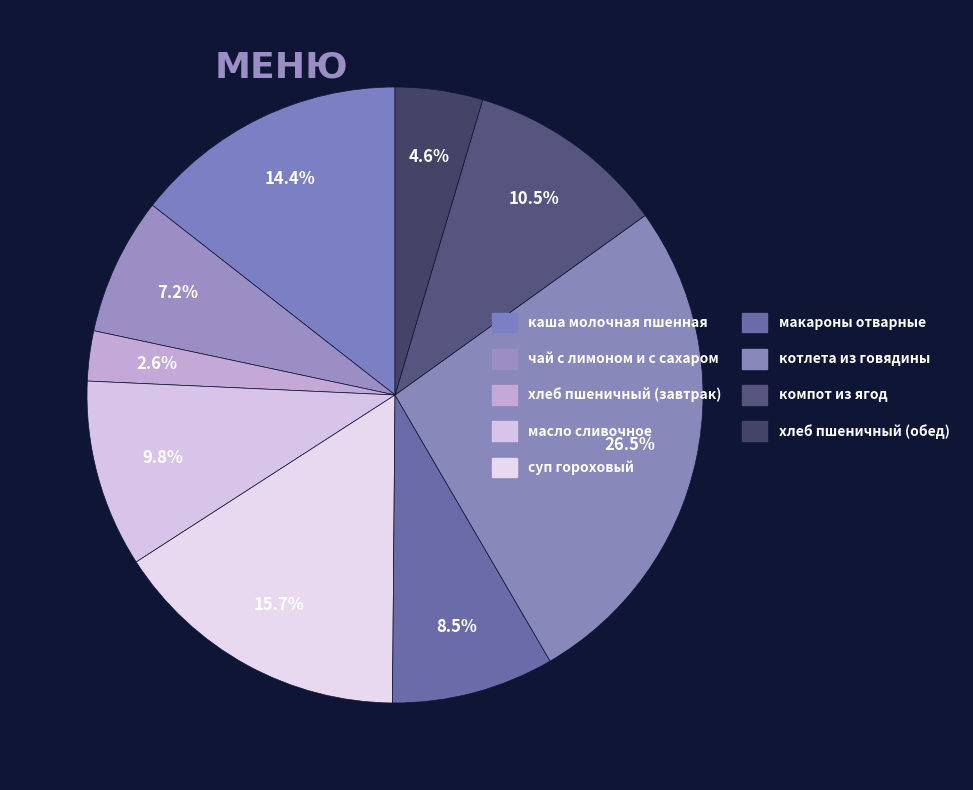

To the nearest percent, what is the difference between the largest and smallest slice percentages?

24%